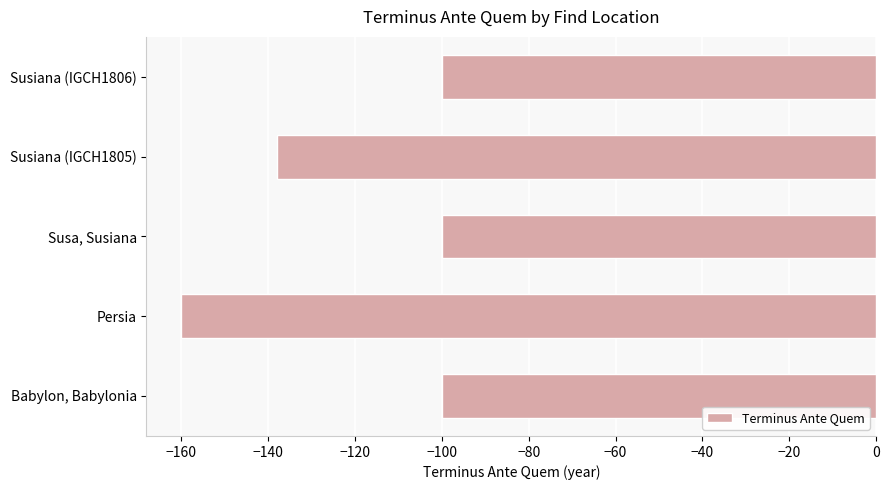

What is the change in value from Babylon, Babylonia to Susiana (IGCH1805)?

-38